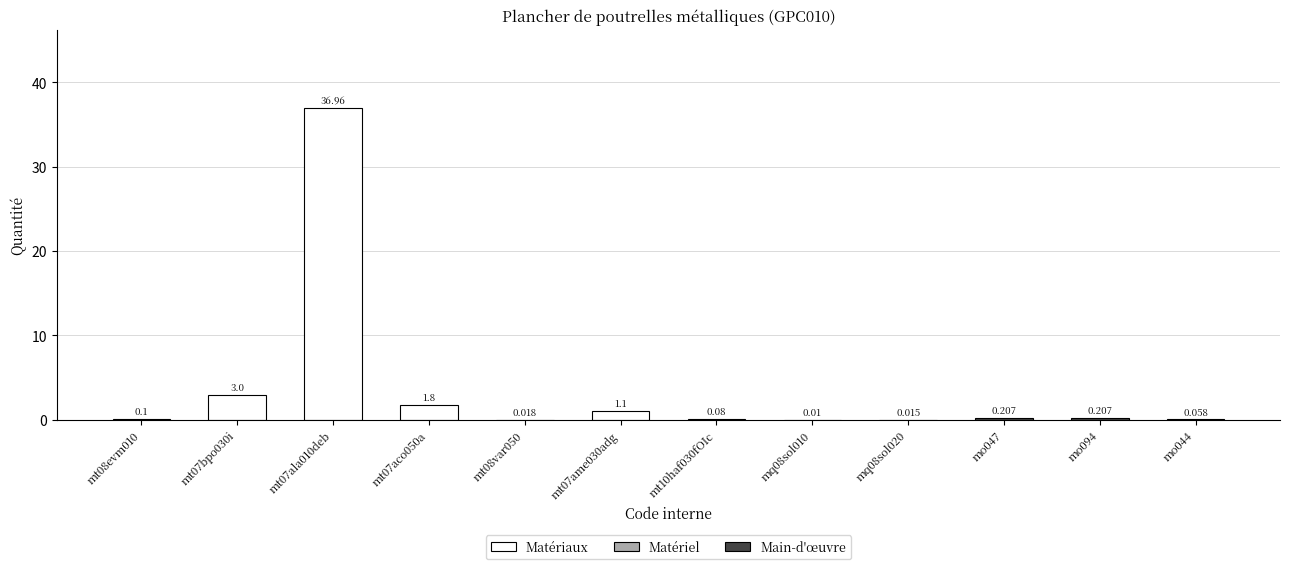

Which label corresponds to the largest value in the chart?

mt07ala010deb